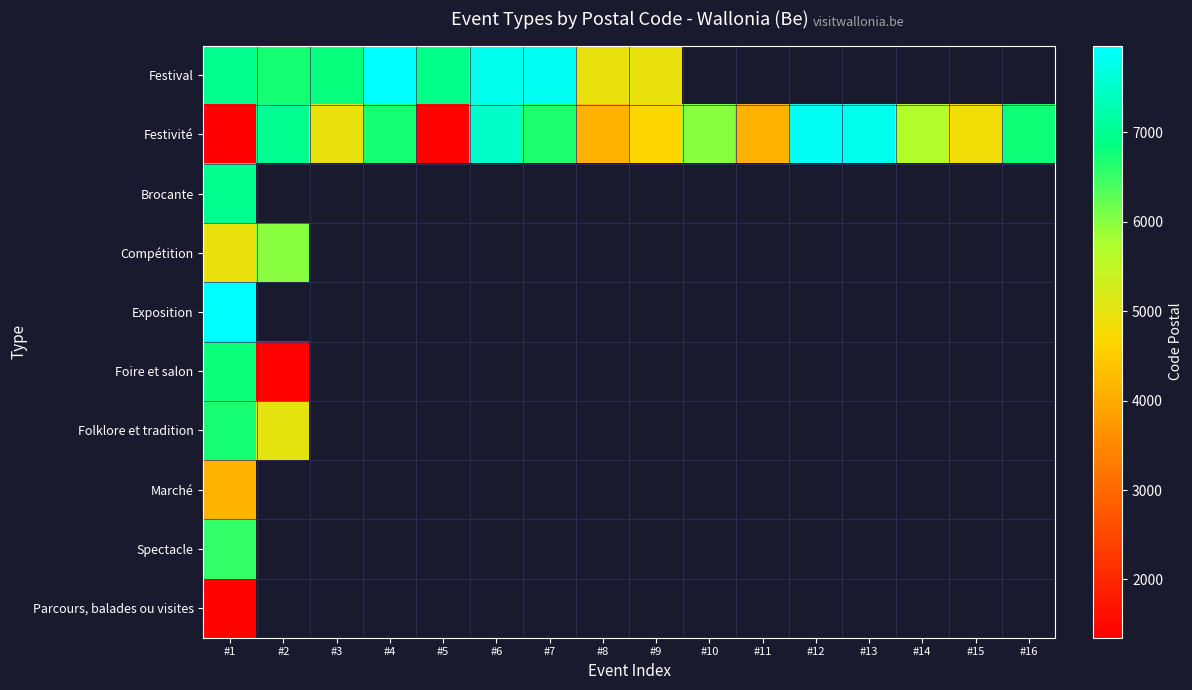

What is the spread (max minus min) of values at #6?

300.0